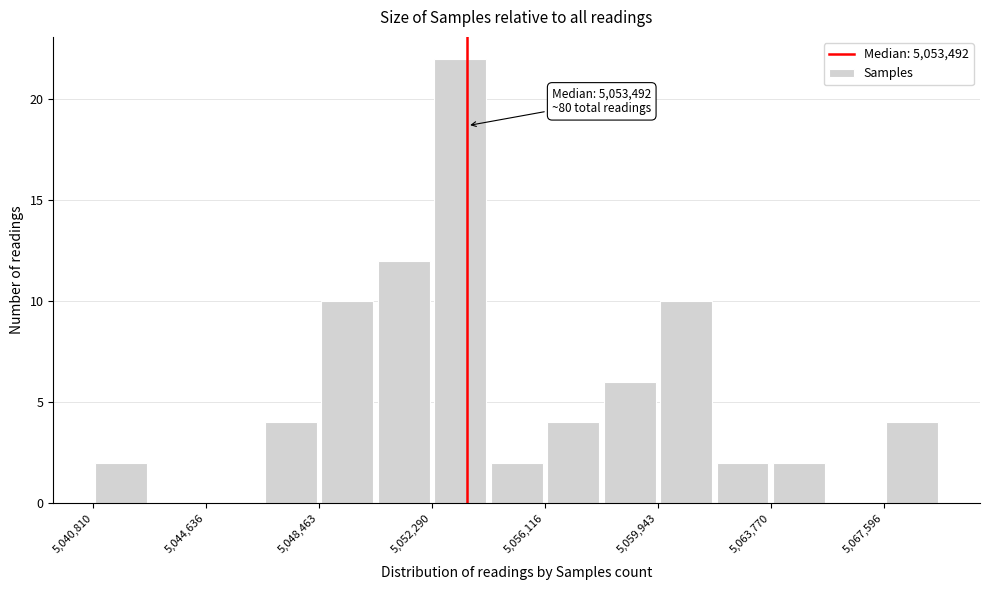

Around what value on the x-axis is the tallest bar? Give the approximate position of its centre, as read against the axis.

5053000